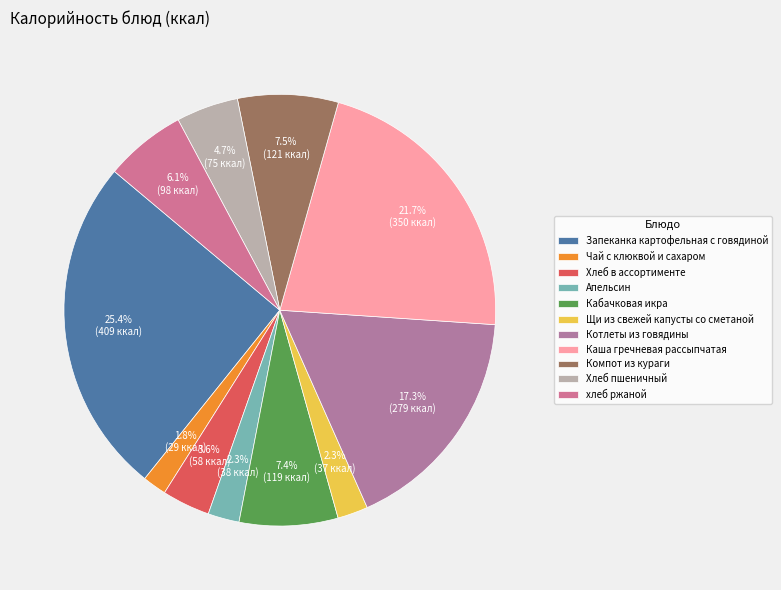

How many slices are in this pie chart?

11